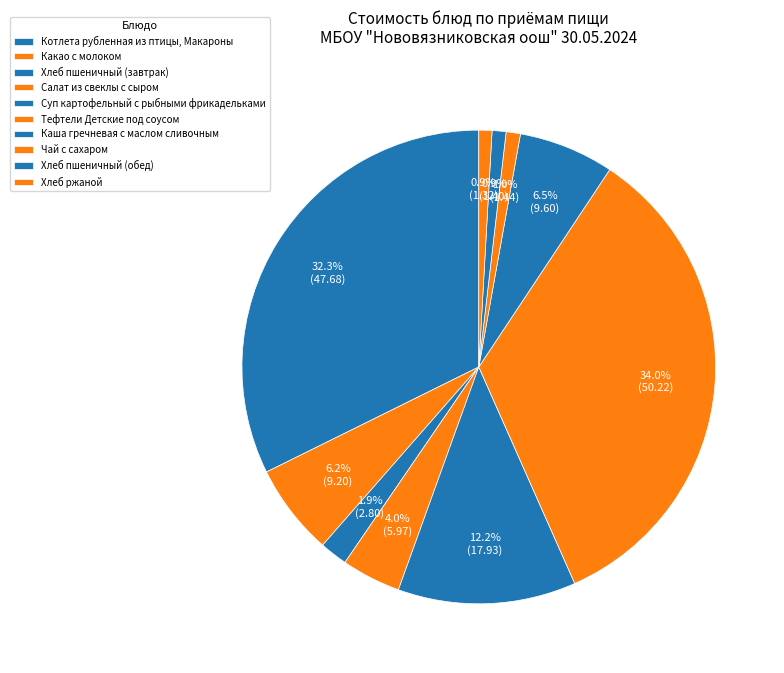

Which category has the smallest portion of the pie?

Хлеб ржаной